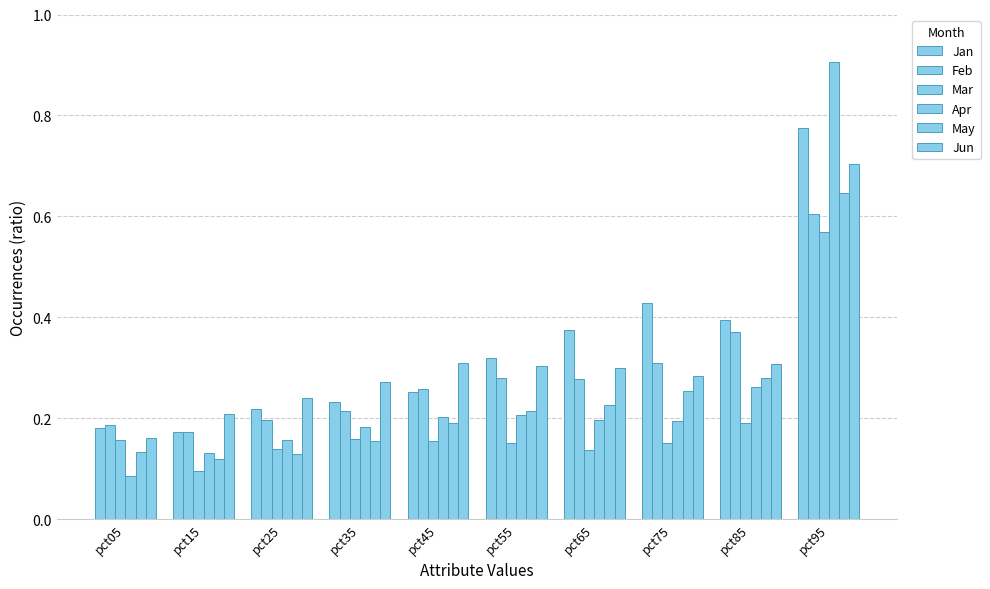

How many groups of bars are there?

10